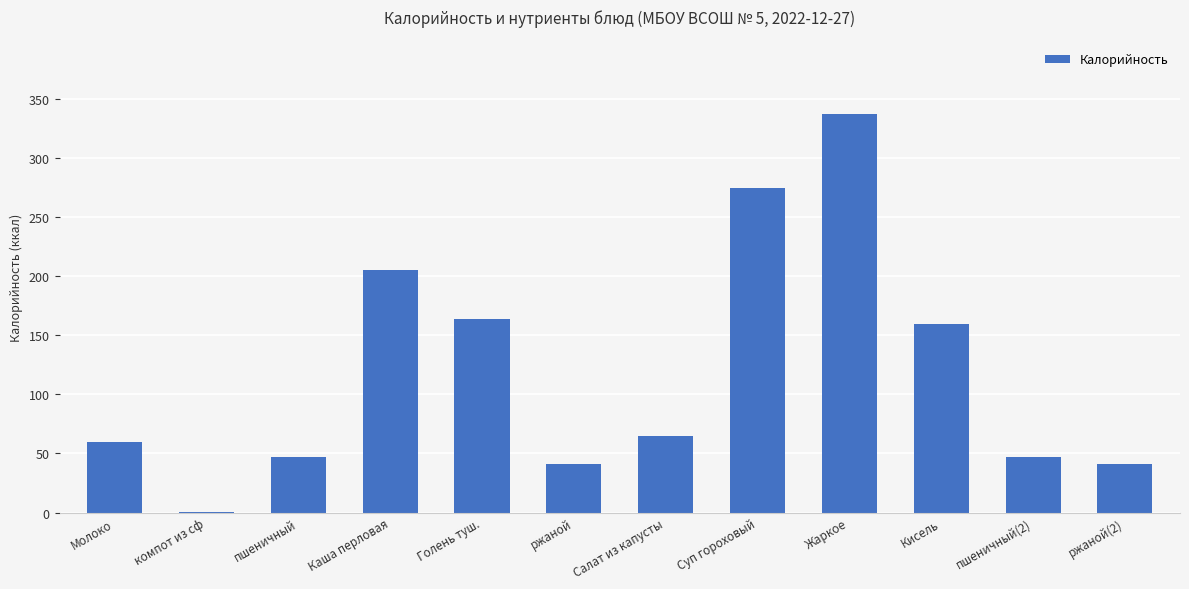

What is the change in value from Жаркое to ржаной(2)?

-296.0